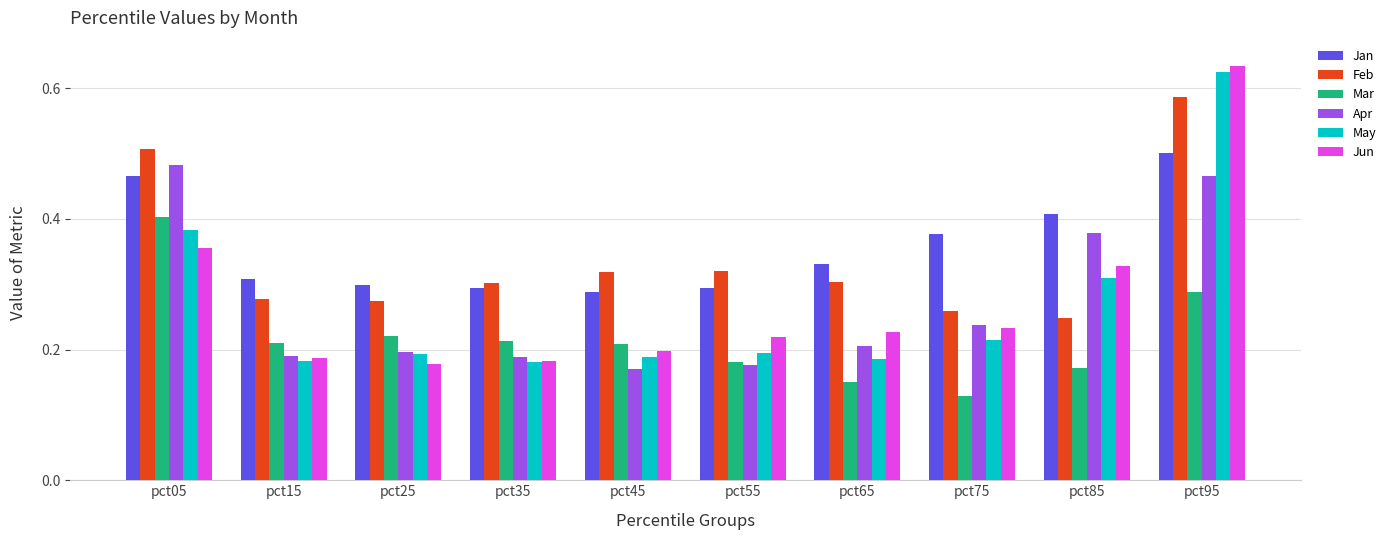

Between pct75 and pct85, which series saw the biggest shift?

Apr